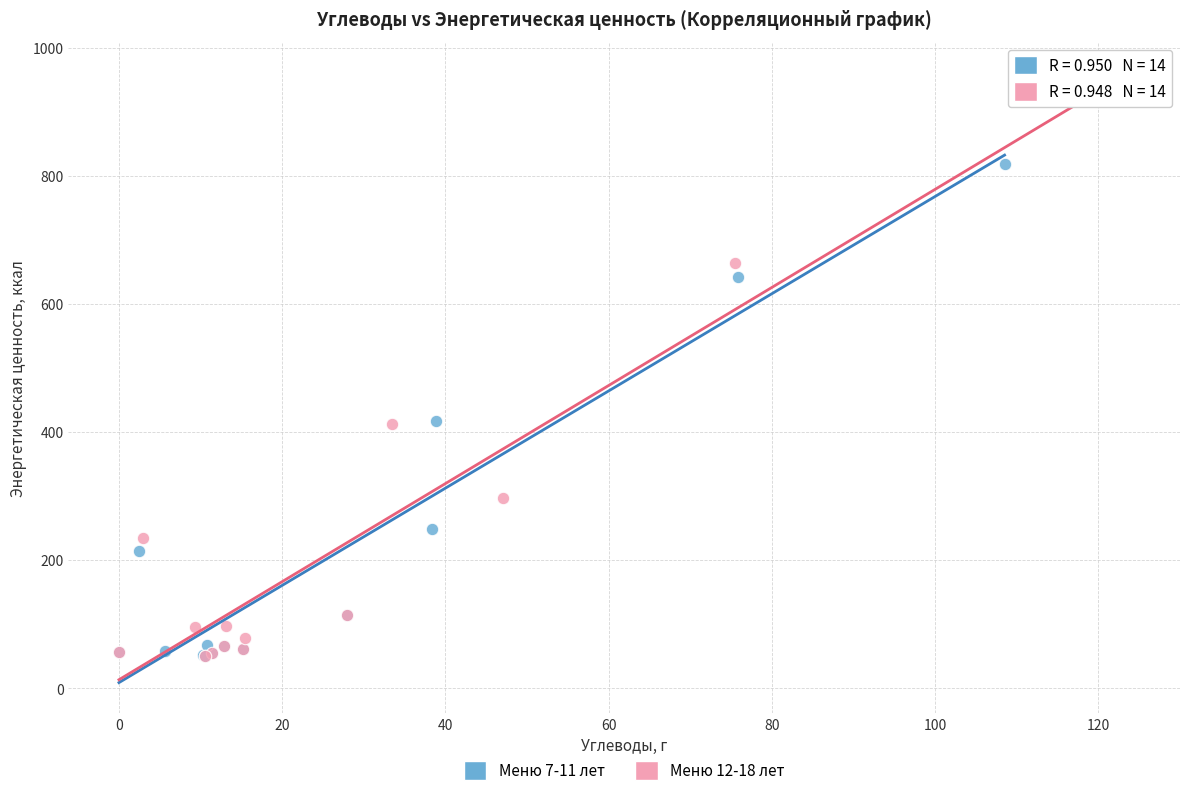

Which series has the largest Y range (max minus min)?

Меню 12-18 лет